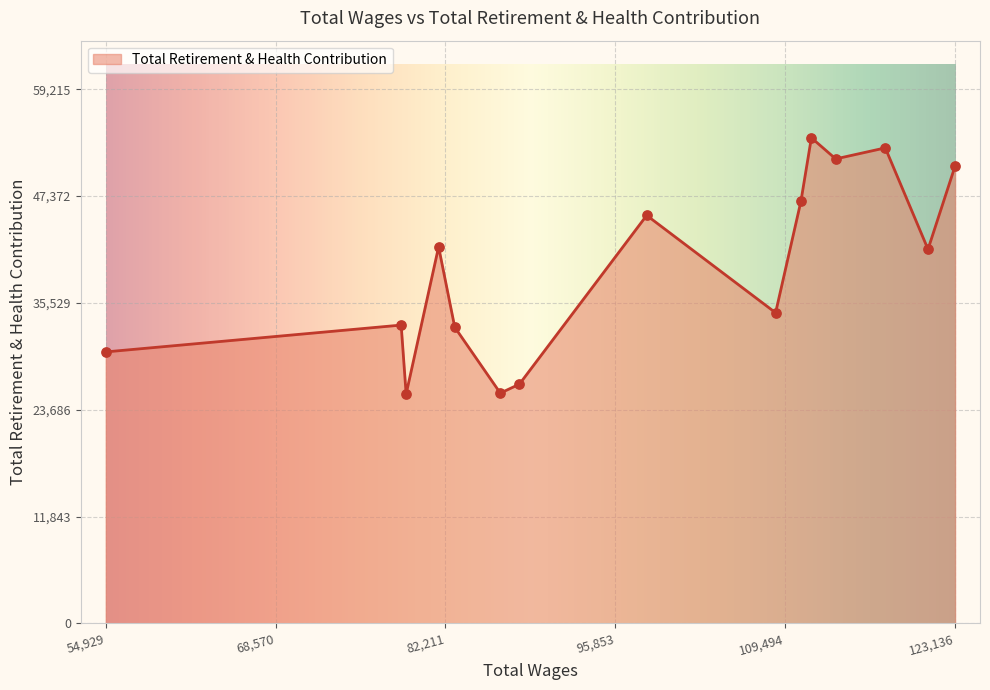

What is the smallest value displayed?

25424